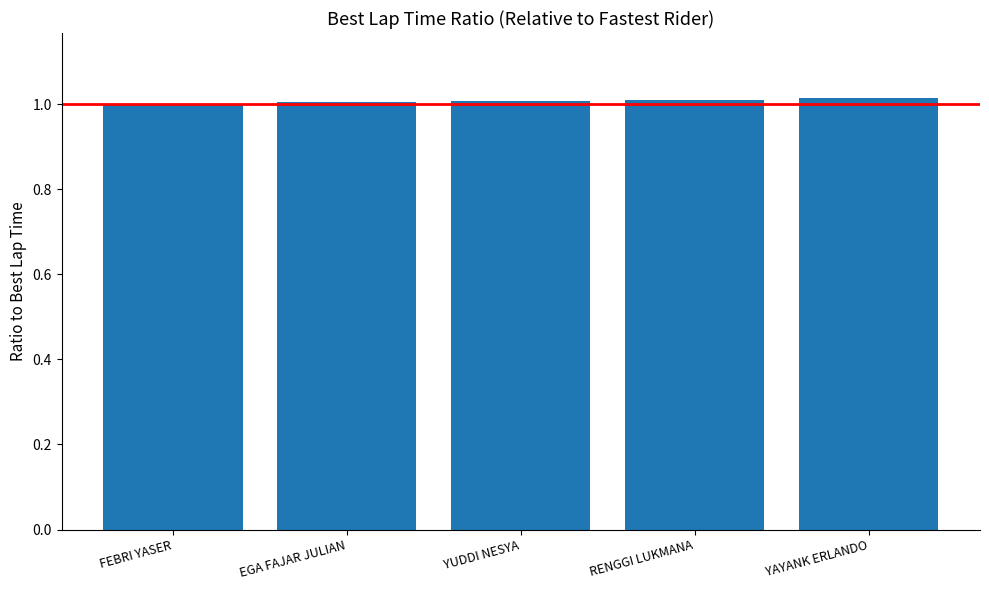

What is the label of the 3rd bar from the left?

YUDDI NESYA